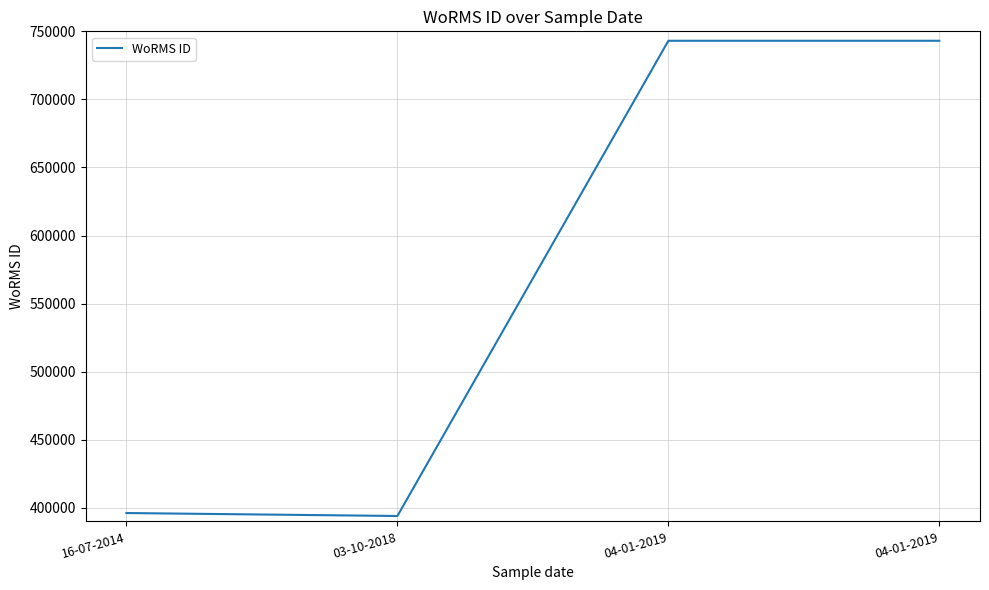

What is the ratio of the value at 04-01-2019 to the value at 03-10-2018?

1.9